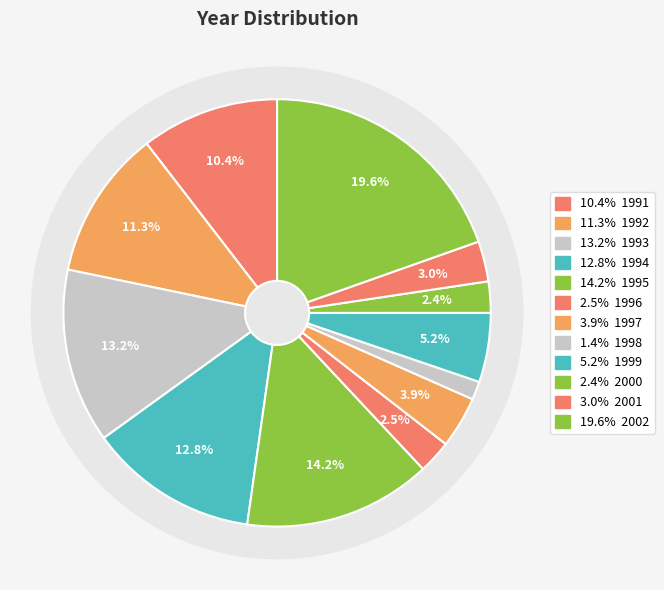

What percentage is the 1998 slice, to the nearest percent?

1%